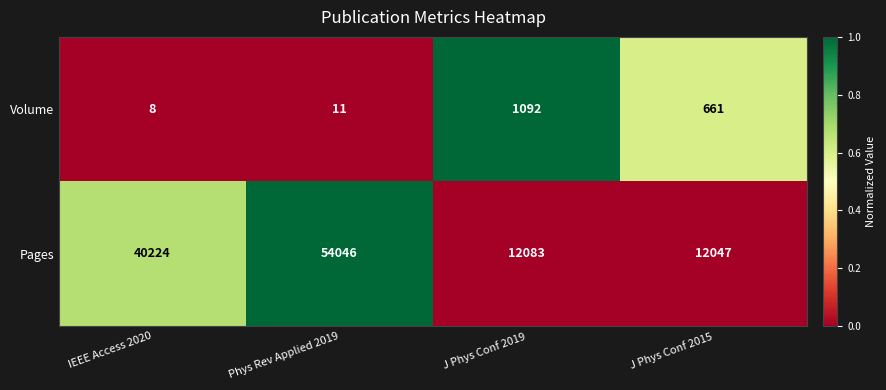

What is the difference between the maximum and minimum values in the Pages series?

41999